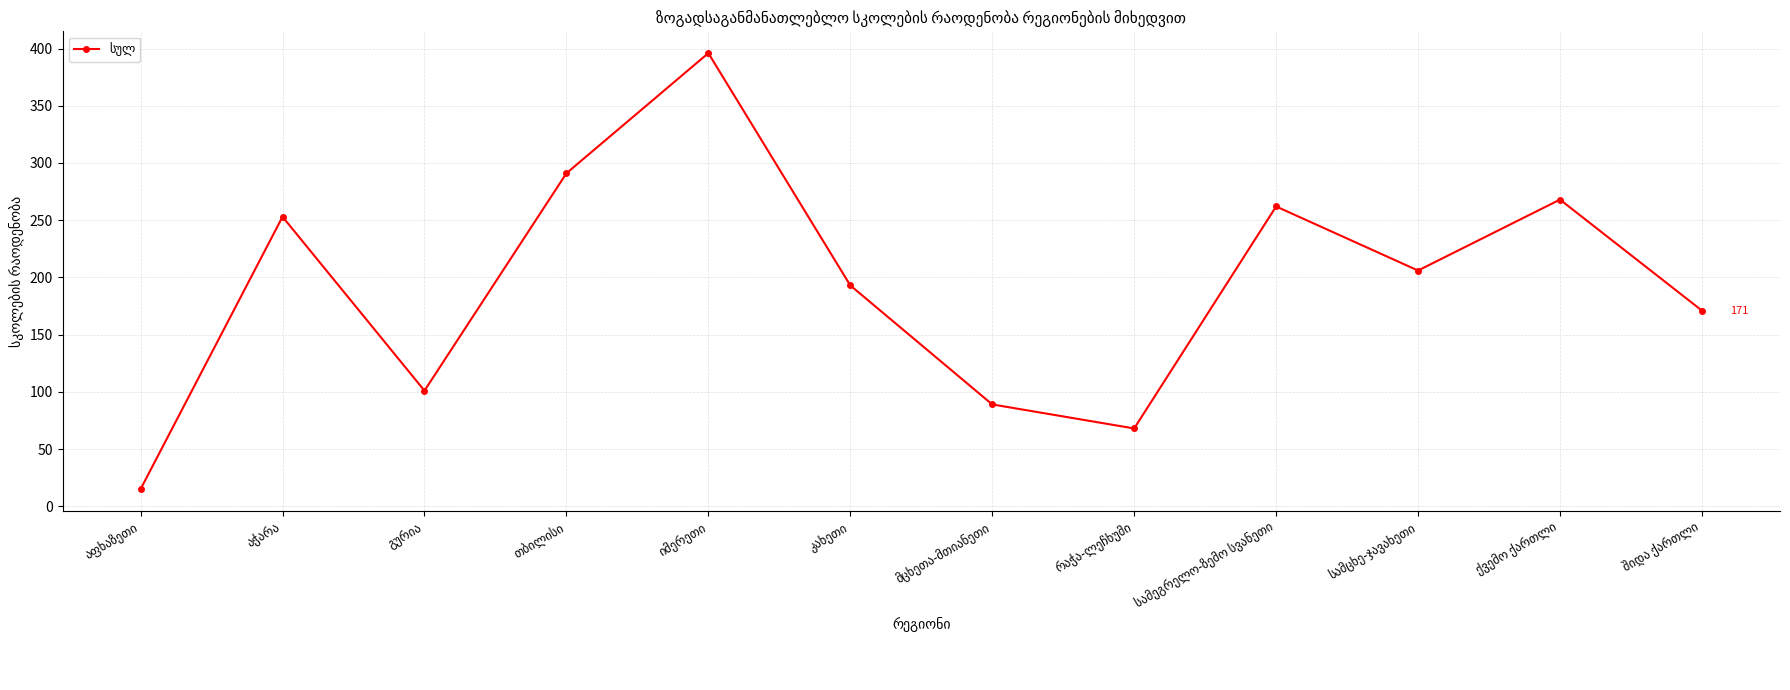

What is the value of the 1st point from the left?

15